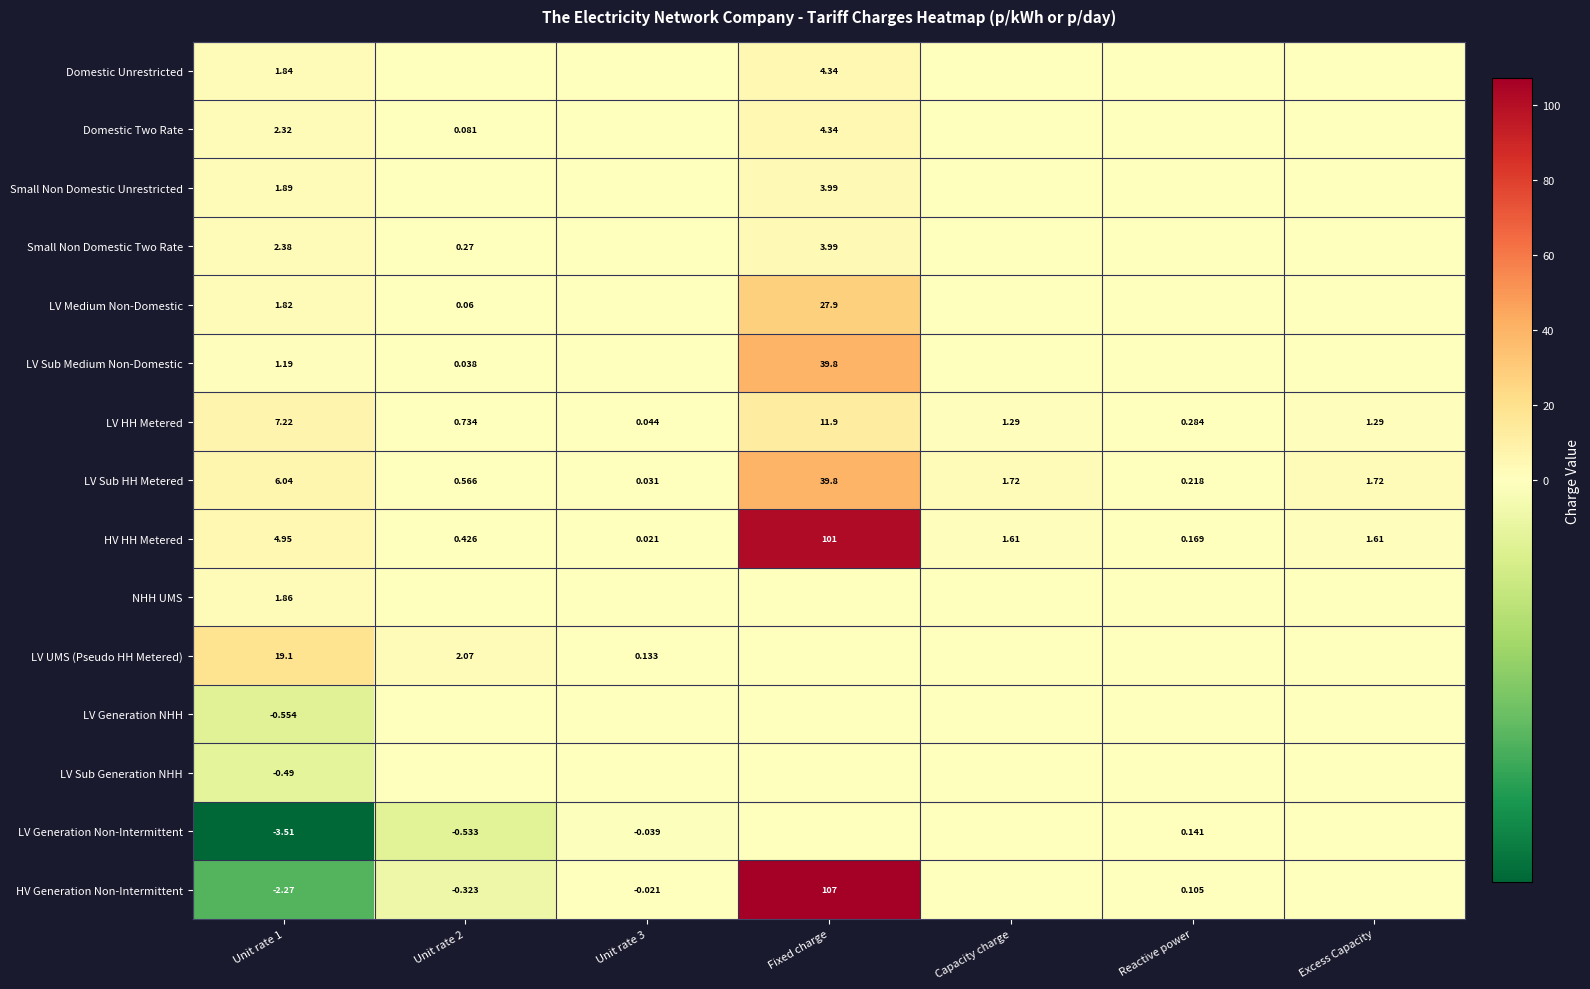

At which label does LV HH Metered reach its peak?

Fixed charge